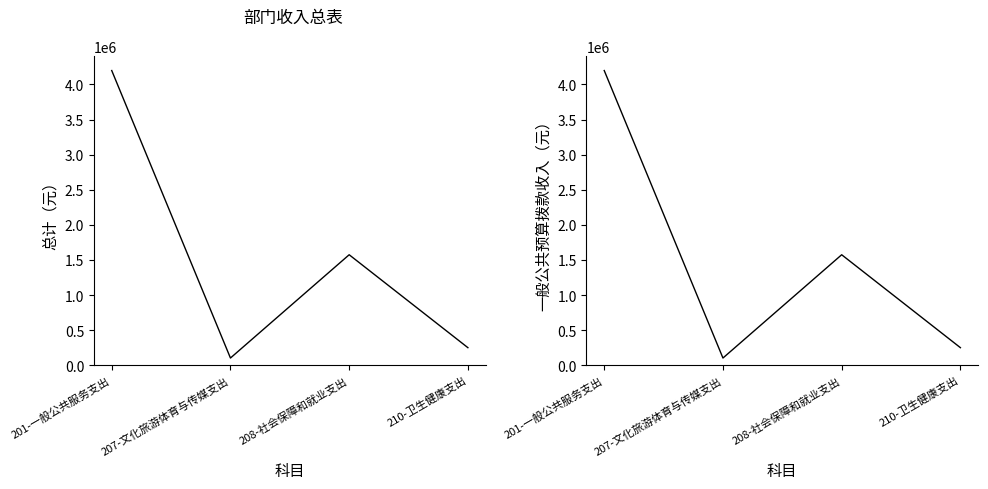

What is the smallest value displayed?

102028.0